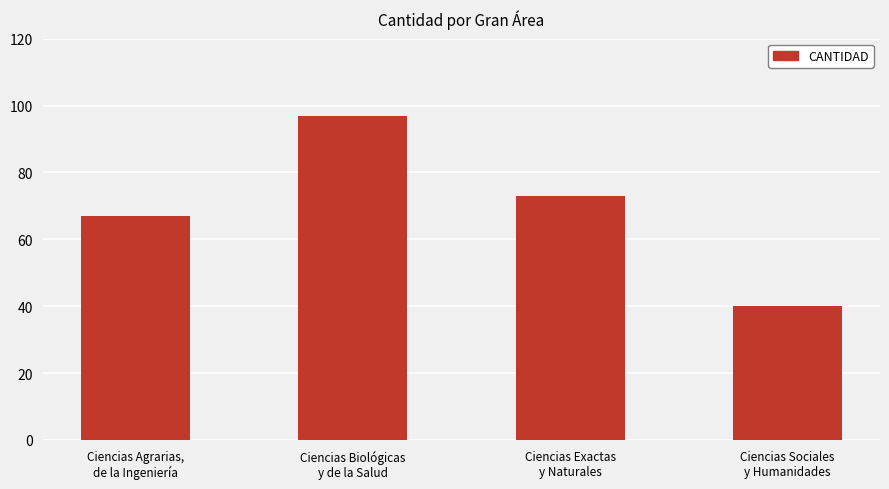

Between Ciencias Sociales
y Humanidades and Ciencias Exactas
y Naturales, which is larger?

Ciencias Exactas
y Naturales